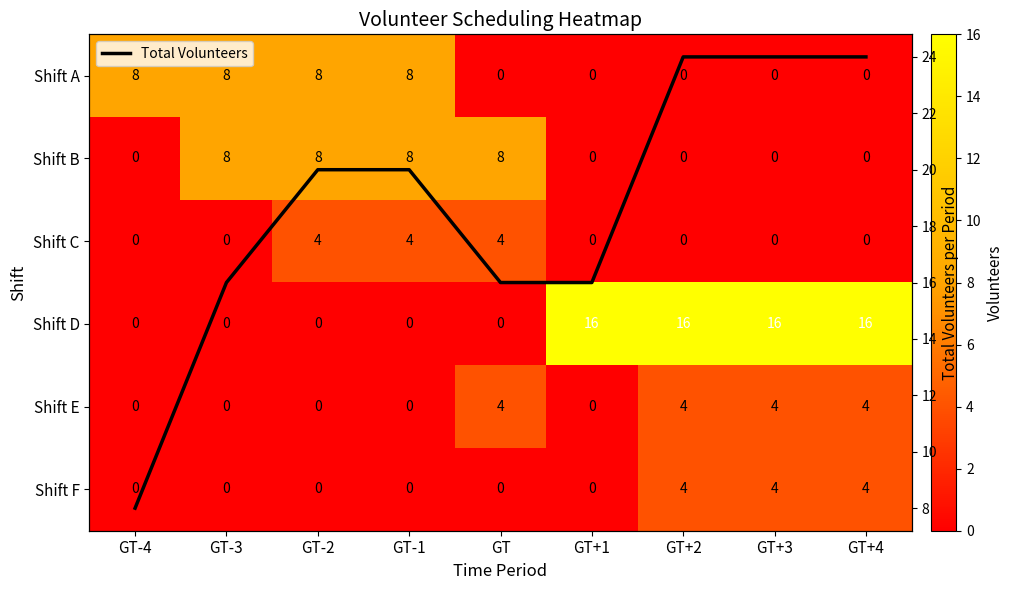

What is the lowest value of the Total Volunteers series?

8